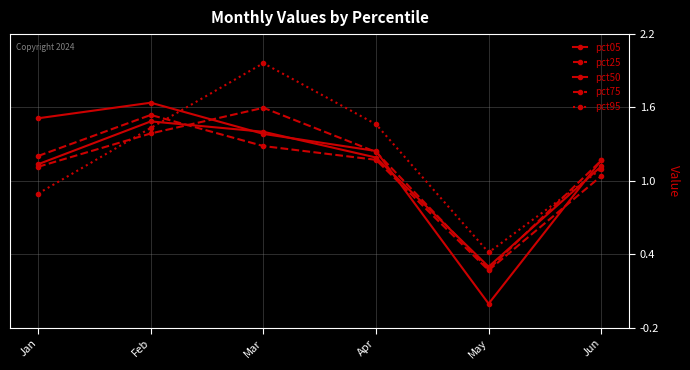

How many lines are shown in the chart?

5